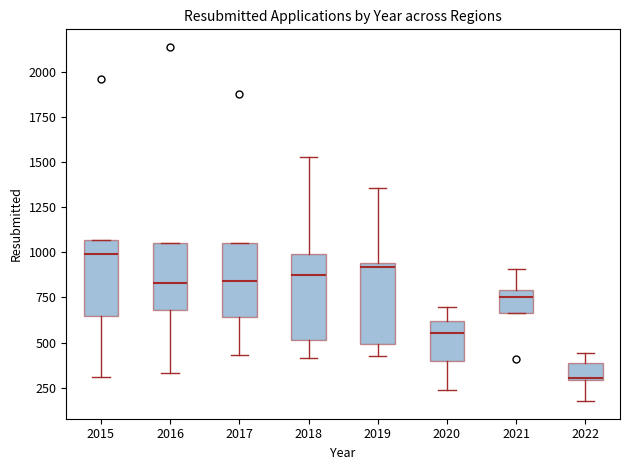

Reading left to right, transcribe this box plot: for each box, give where its median line is, the range the box spans, and where its two whiskers end, as read against the y-axis. The values are not printed on the chart, so give them approximately, as read against the axis.

2015: median 1000, box 650 to 1050, whiskers 300 to 1050
2016: median 850, box 700 to 1050, whiskers 350 to 1050
2017: median 850, box 650 to 1050, whiskers 450 to 1050
2018: median 850, box 500 to 1000, whiskers 400 to 1550
2019: median 900, box 500 to 950, whiskers 450 to 1350
2020: median 550, box 400 to 600, whiskers 250 to 700
2021: median 750, box 650 to 800, whiskers 650 to 900
2022: median 300, box 300 to 400, whiskers 200 to 450